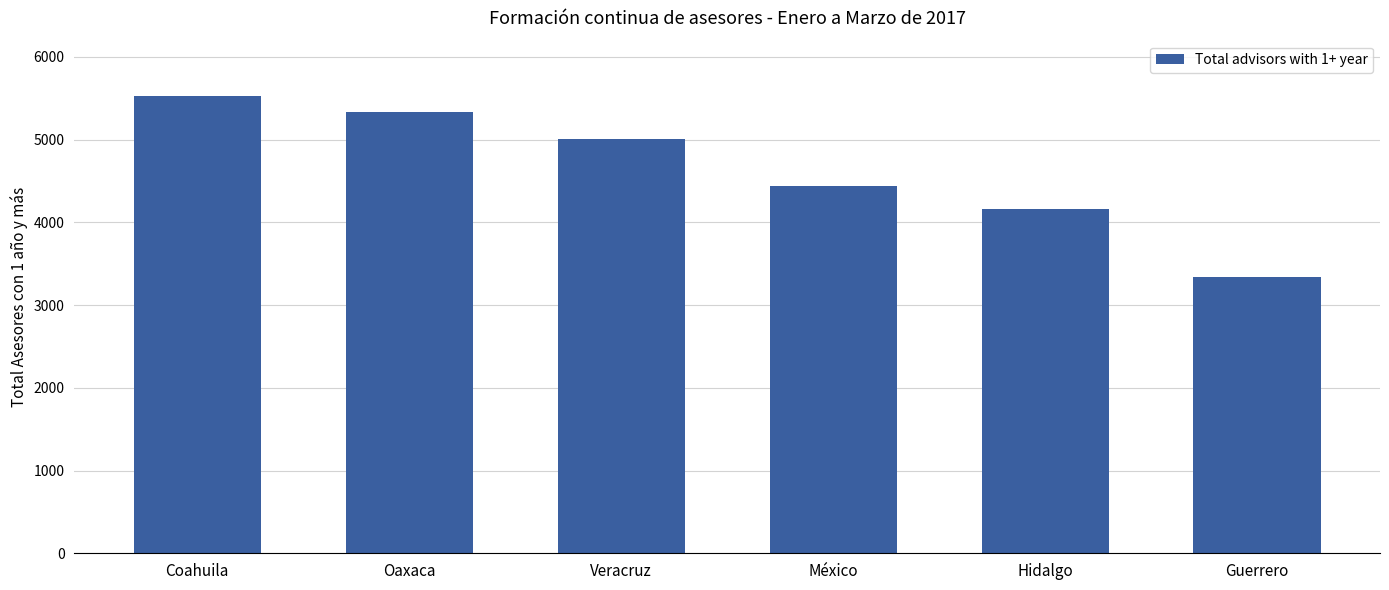

What is the maximum value shown in the chart?

5533